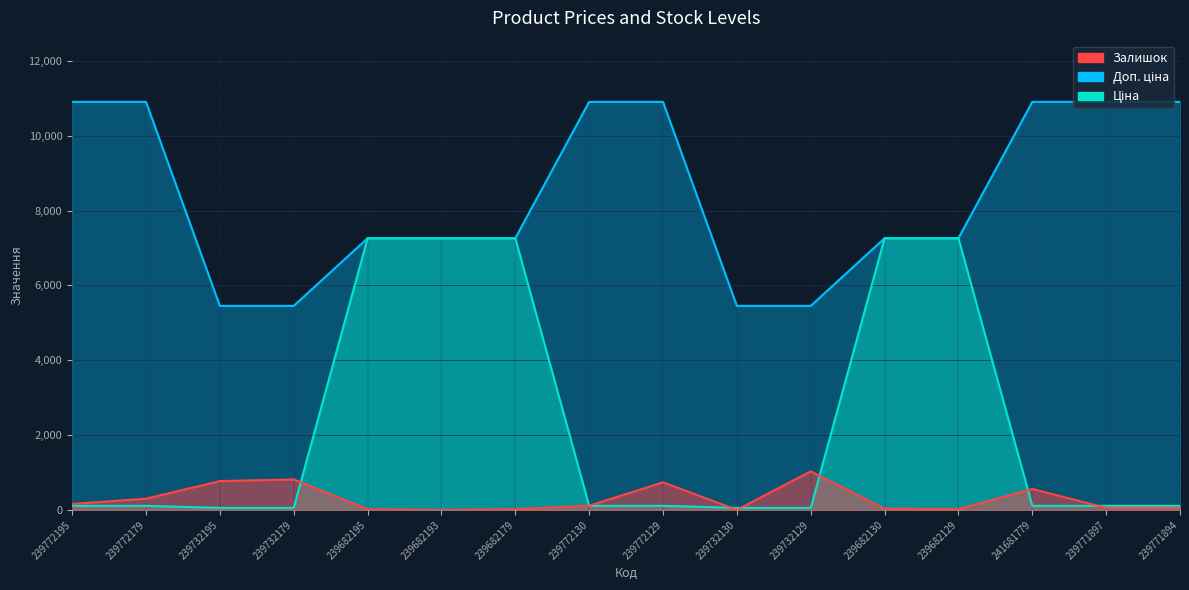

List the labels in order of Доп. ціна value, smallest first.

239732195, 239732179, 239732130, 239732129, 239682195, 239682193, 239682179, 239682130, 239682129, 239772195, 239772179, 239772130, 239772129, 241681779, 239771897, 239771894